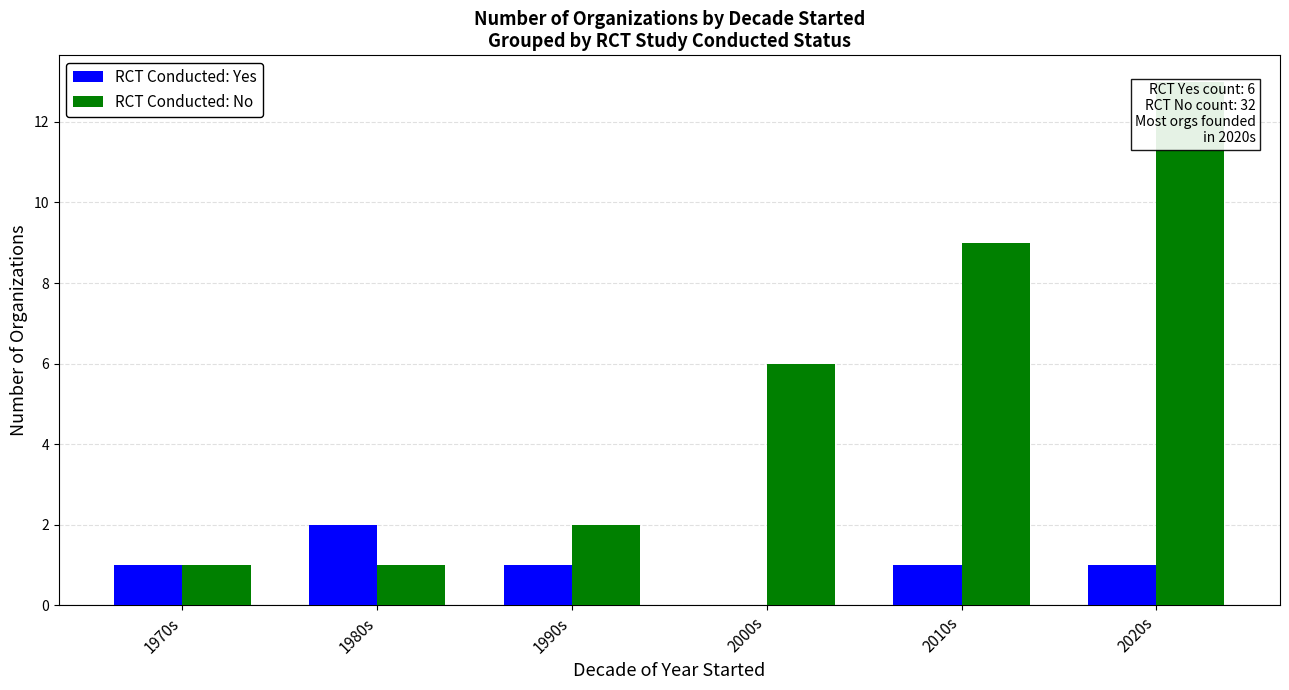

What is the greatest value displayed?

13